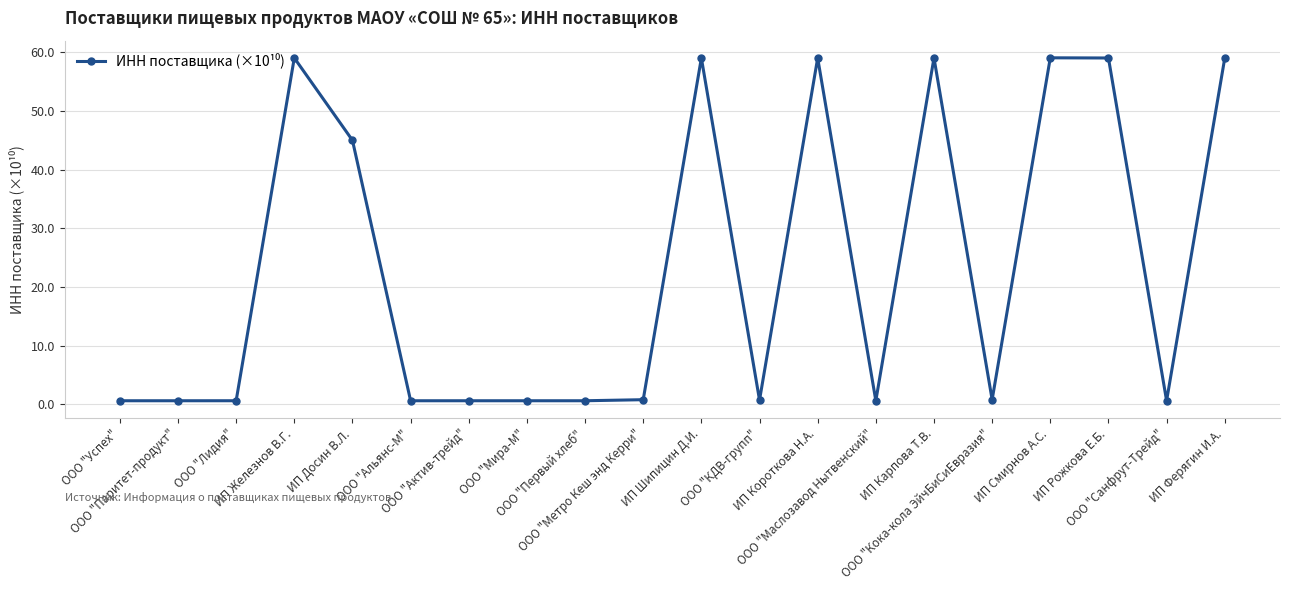

True or false: there are more than 1 points higher than both neighbors.

True